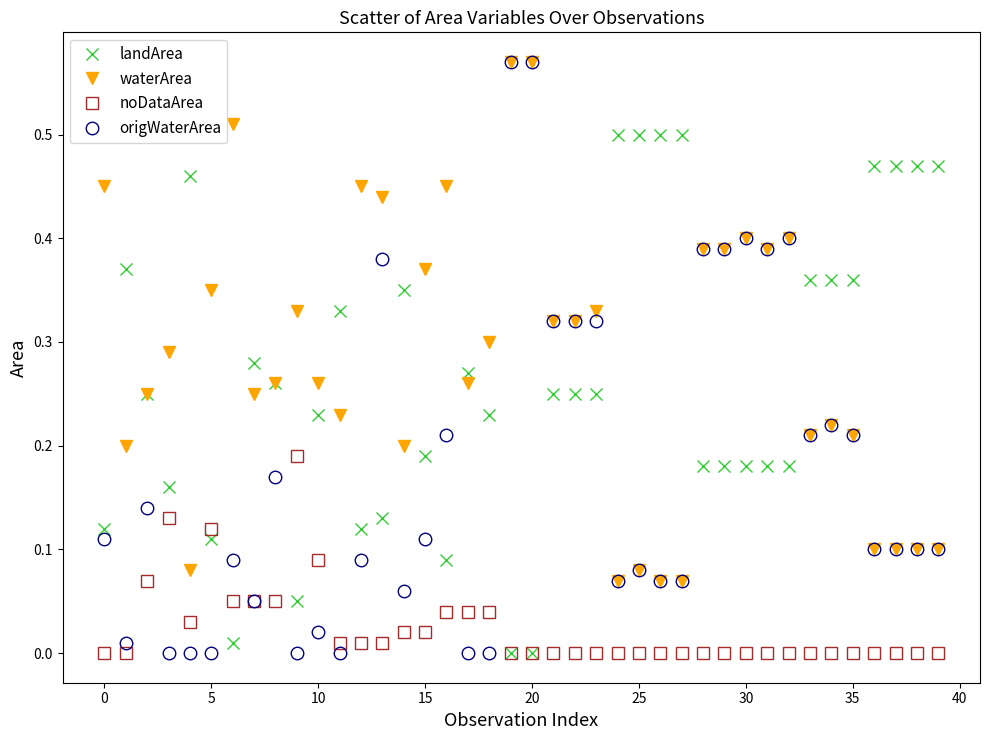

Which series has the widest spread of values?

origWaterArea